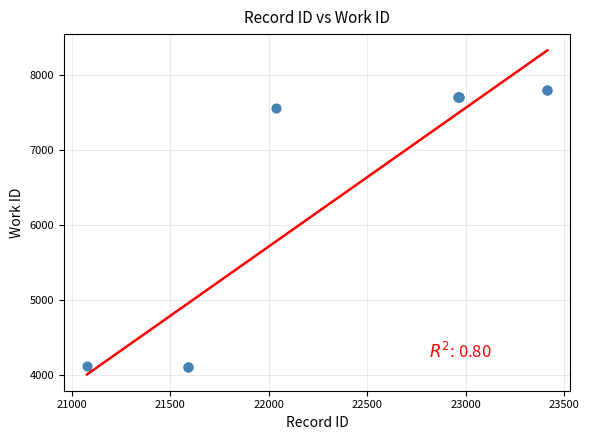

What Y value in the scatter plot is closest to 5955?

7565